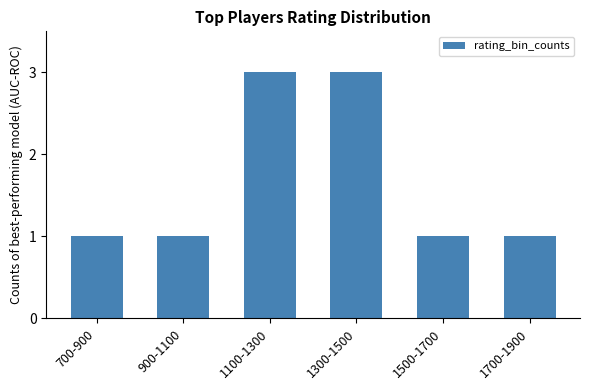

What is the greatest value displayed?

3